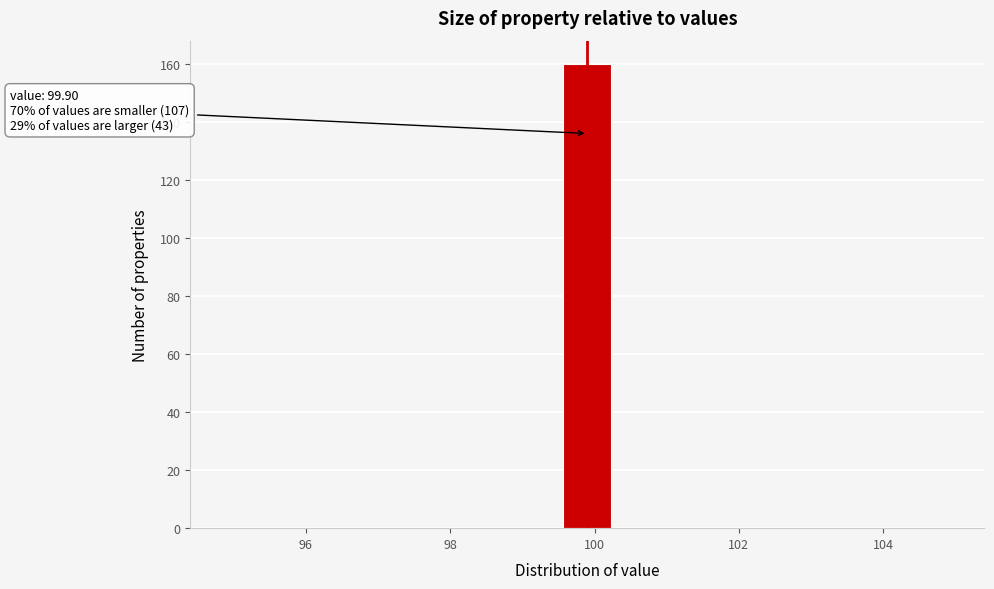

Read against the x-axis, roughly where is the centre of the tallest bar?

100.0